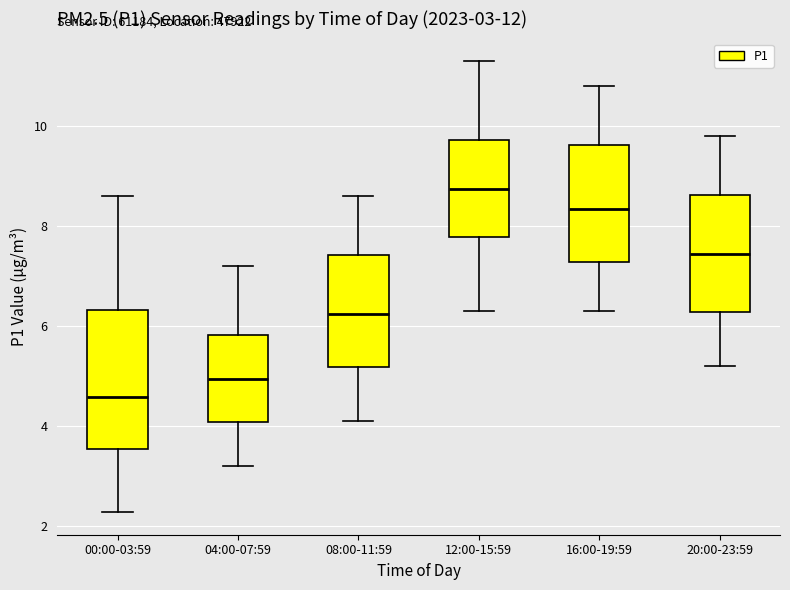

Which box's median line is the highest?

12:00-15:59